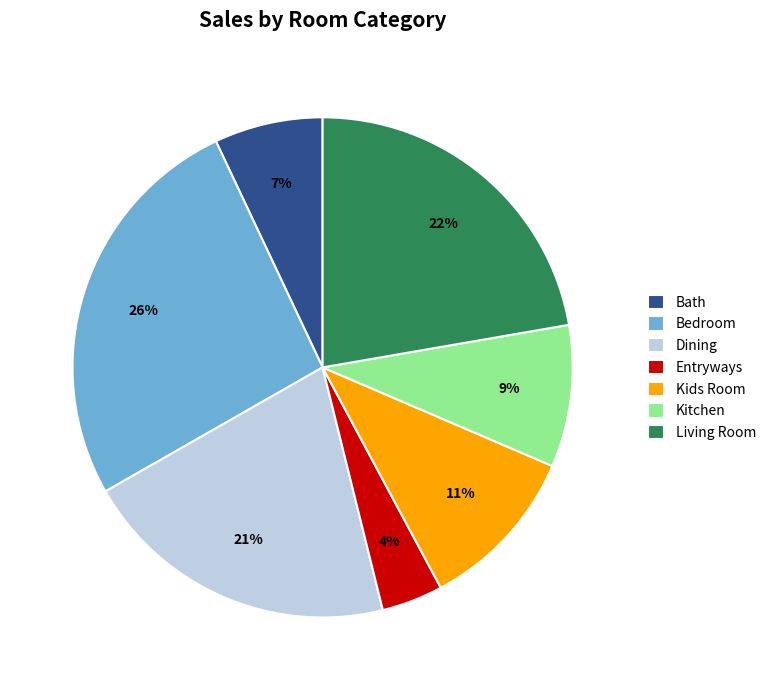

True or false: Bedroom accounts for 36% of the total.

False